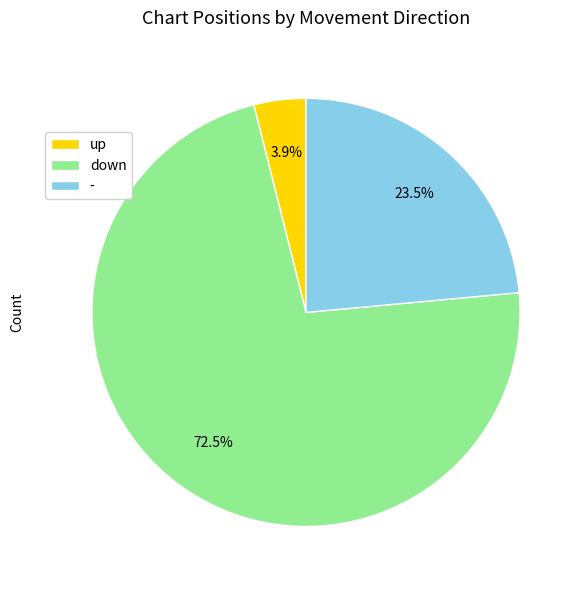

What is the majority slice?

down